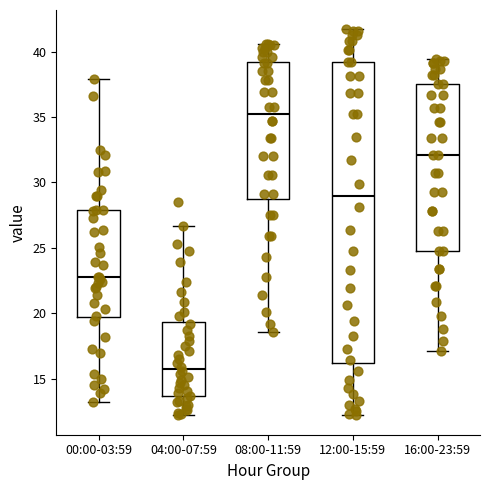

Which box's median line is the lowest?

04:00-07:59